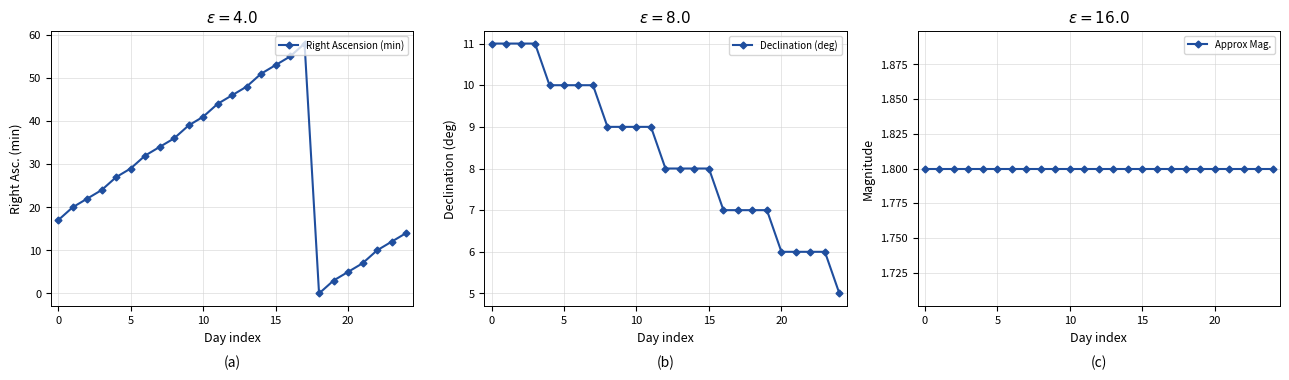

True or false: Right Ascension (min) has more than 1 points higher than both neighbors.

False